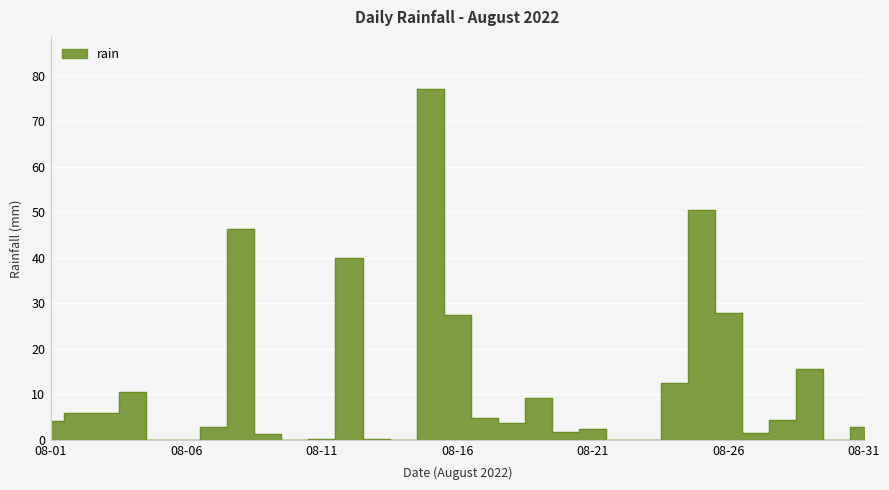

Between 2022-08-30 and 2022-08-29, which is larger?

2022-08-29